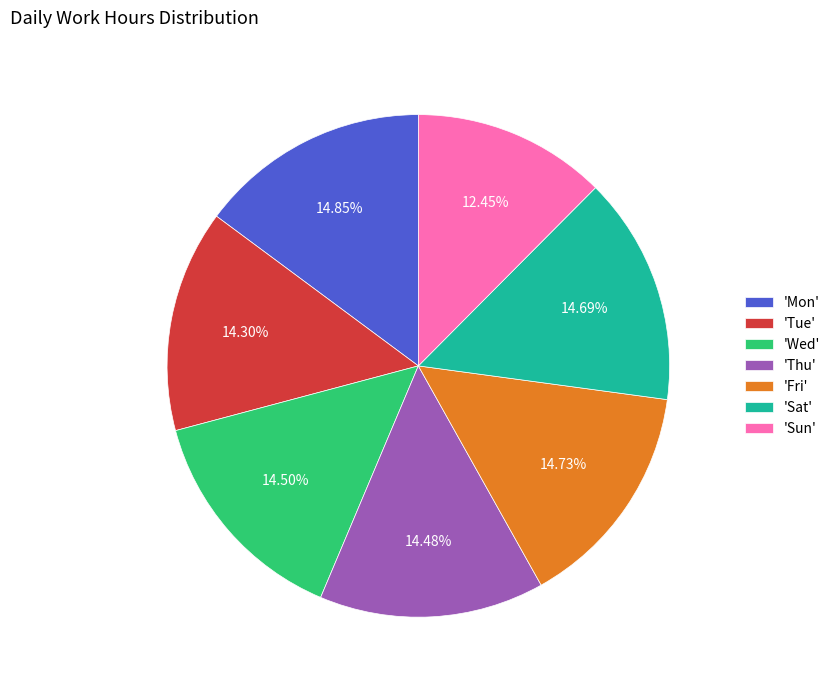

Do 'Thu' and 'Mon' together represent more than half of the pie?

No